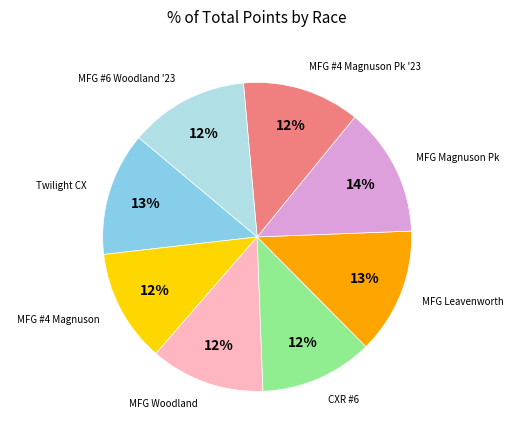

How many segments does this pie chart have?

8